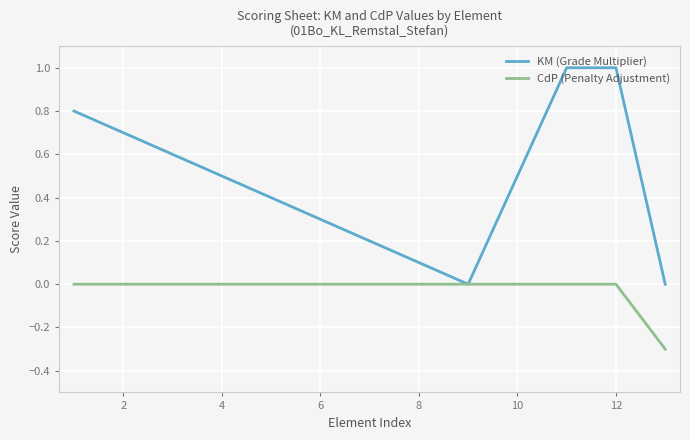

How many distinct data groups are displayed?

2